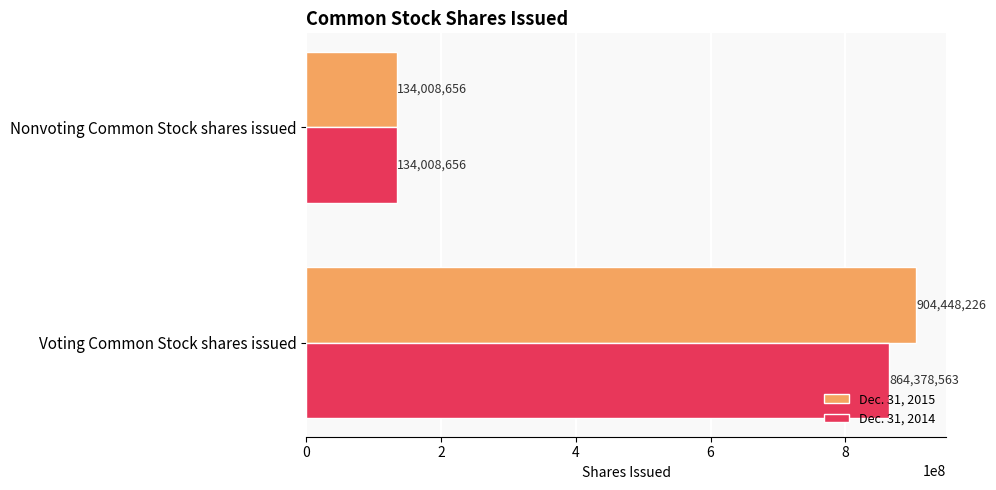

The value of Dec. 31, 2015 at Voting Common Stock shares issued is 495708580. True or false?

False